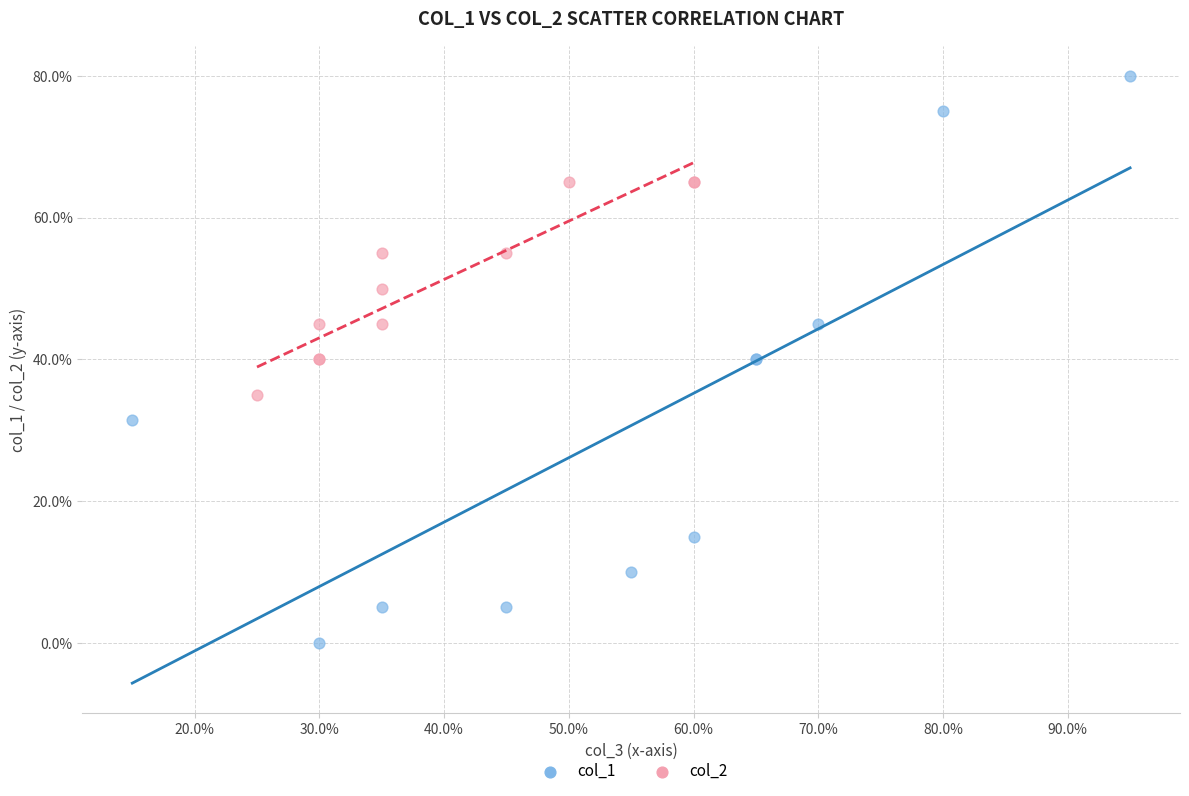

Which series has the largest Y range (max minus min)?

col_1